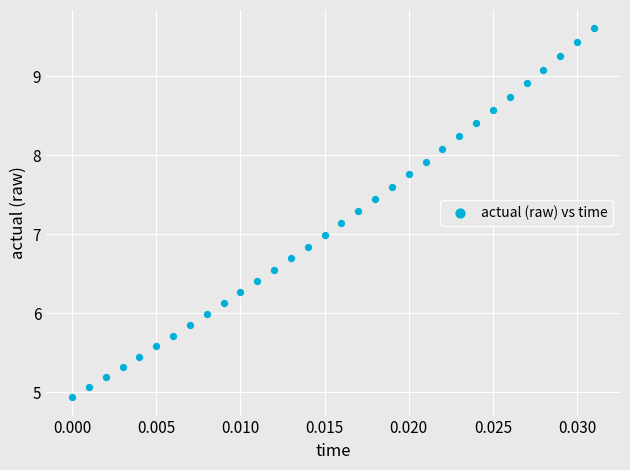

What is the range of Y values (max minus min)?

4.7